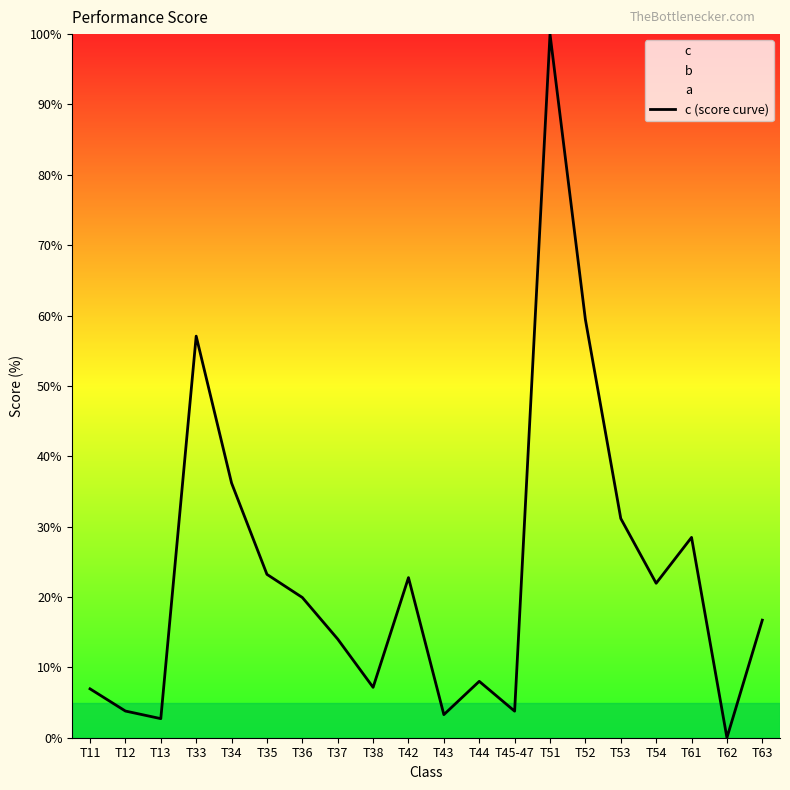

What is the ratio of the value at T63 to the value at T36?

0.8